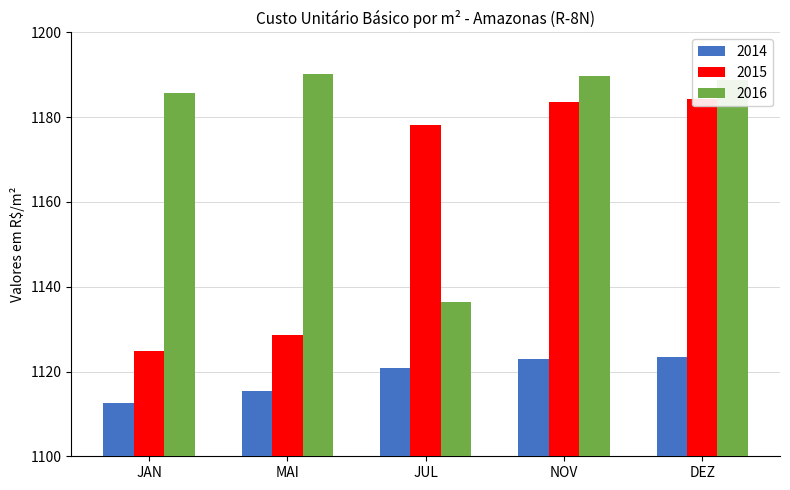

What is the difference between the maximum and second lowest values in the 2014 series?

7.9